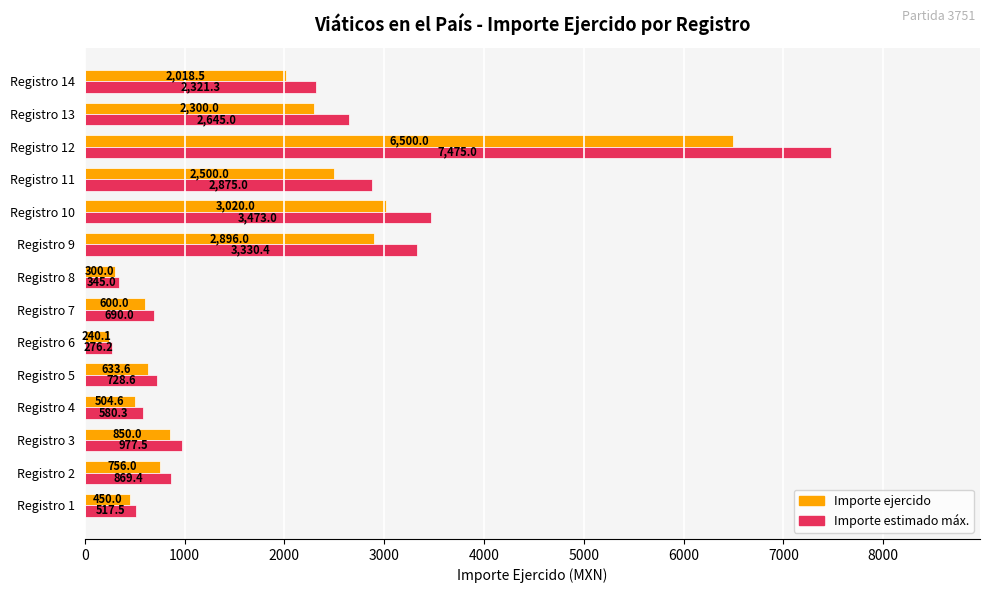

At which label does Importe ejercido reach its minimum?

Registro 6